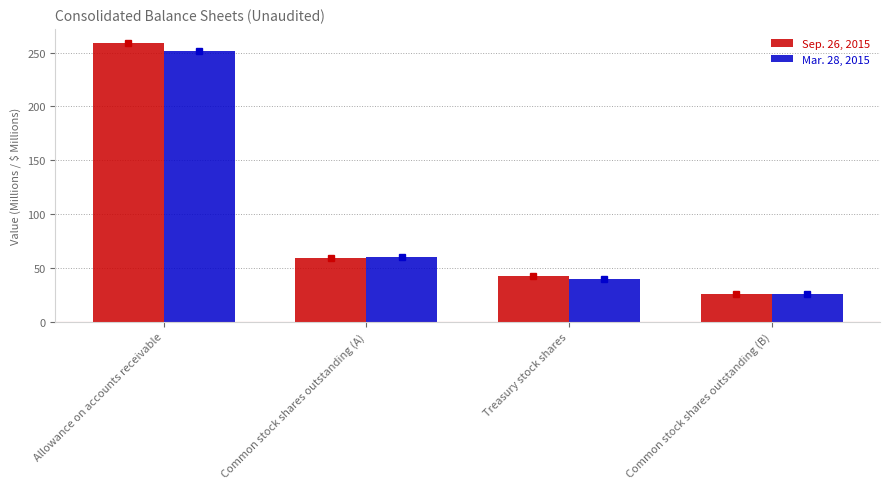

Where does the Sep. 26, 2015 series first go above 58?

Allowance on accounts receivable